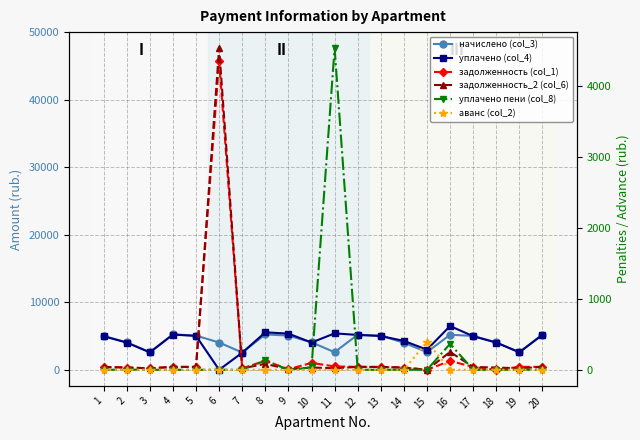

At which category does задолженность_2 (col_6) reach its first local peak?

4